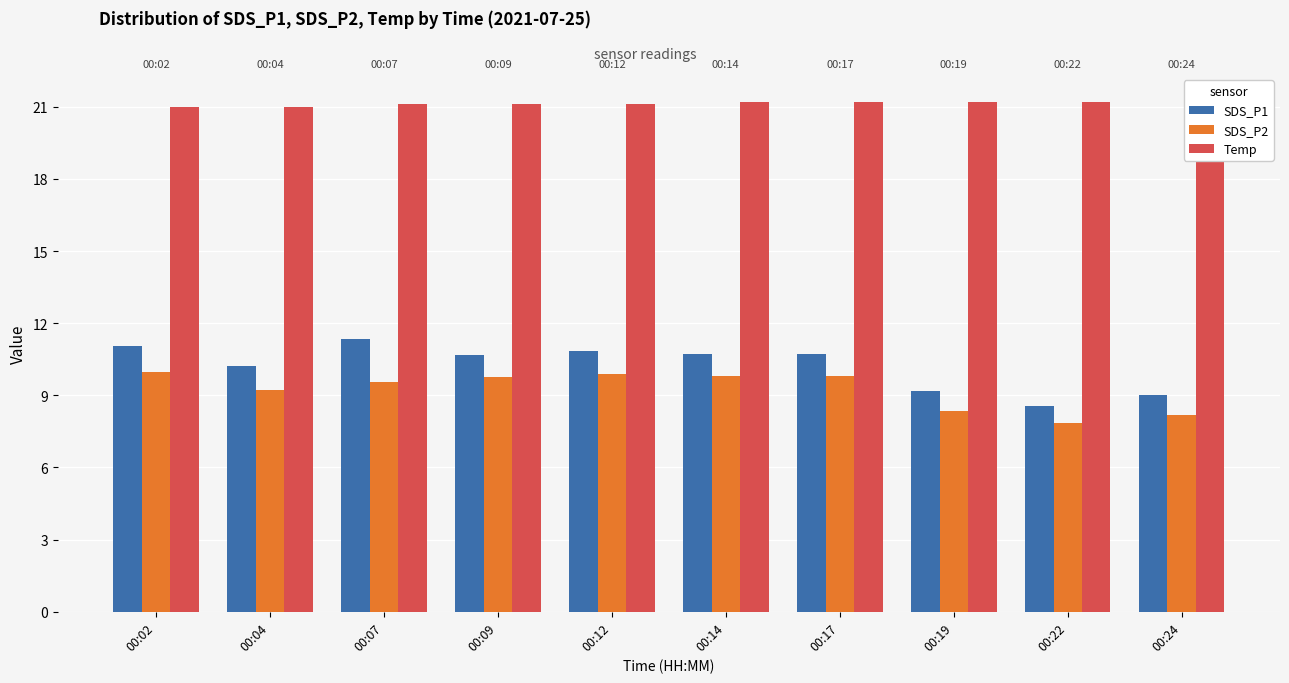

The value of Temp at 00:12 is 6.9. True or false?

False